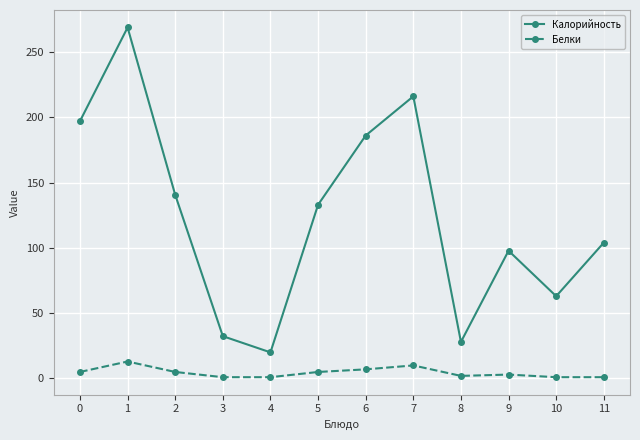

Read the Калорийность value at 5.

133.0